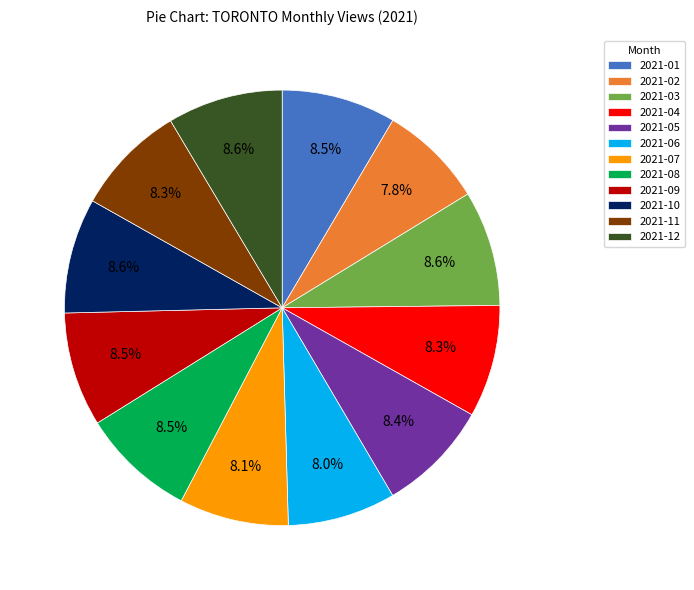

Count the number of slices in the pie.

12